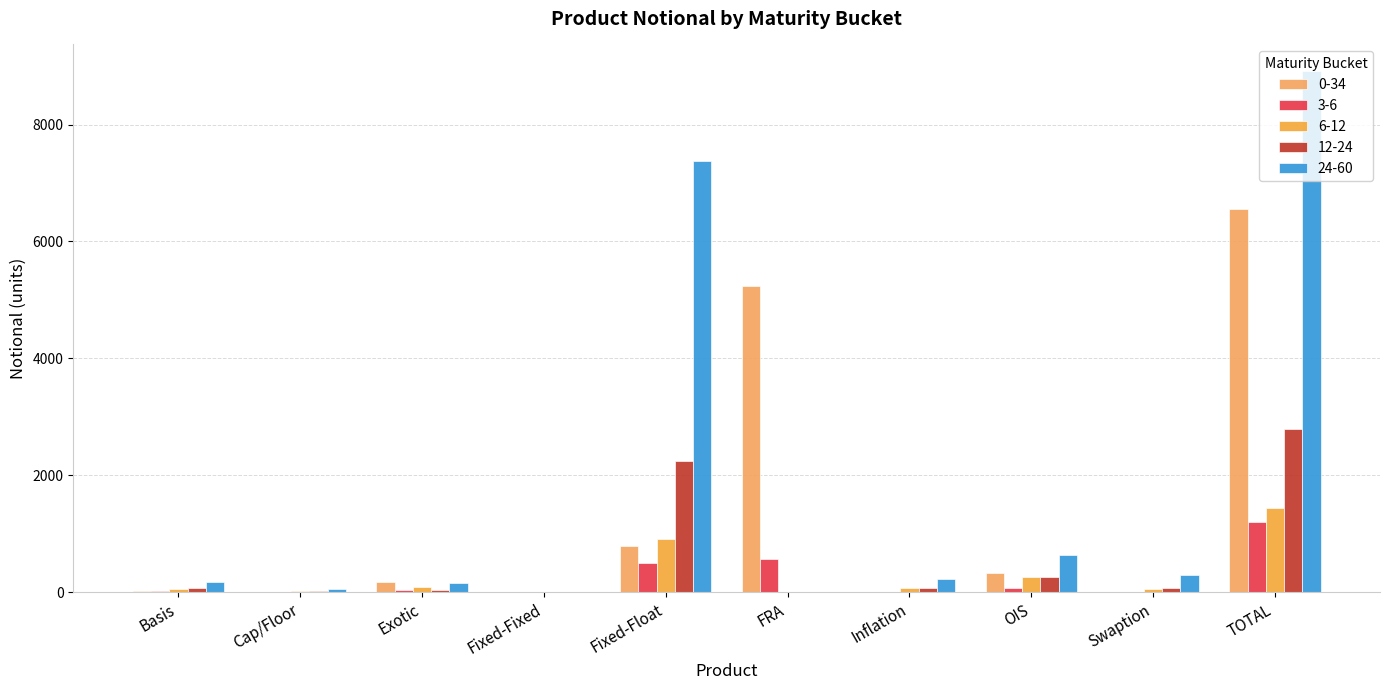

Is the value of 6-12 at FRA greater than the value of 24-60 at Fixed-Float?

No